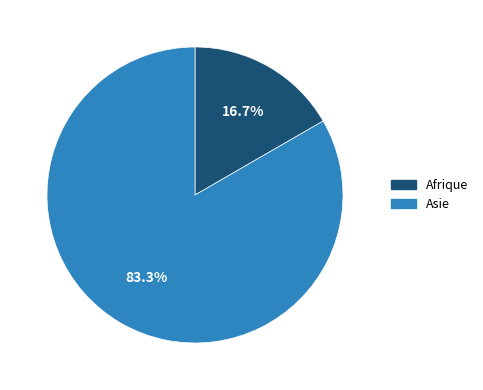

What is the ratio of the value at Asie to the value at Afrique?

5.0